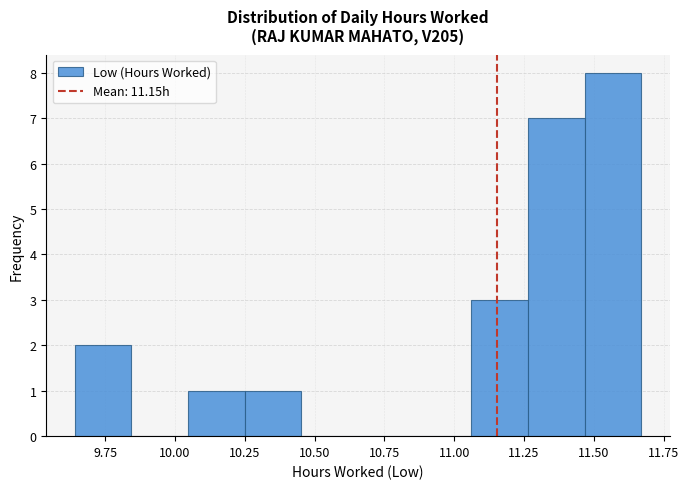

Over which range of the x-axis is the bar tallest?

11.45 to 11.65